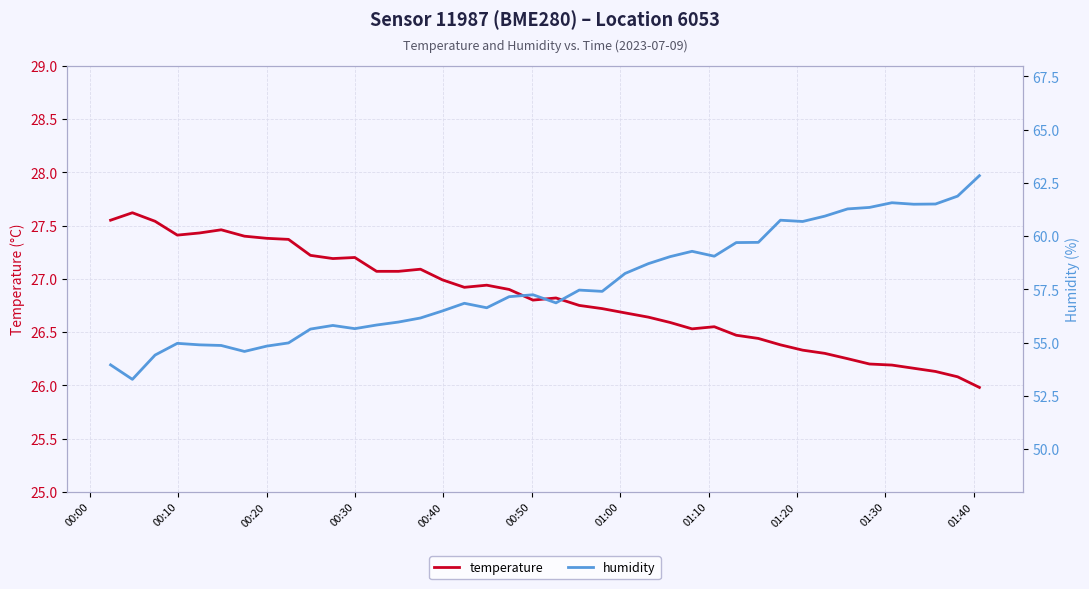

True or false: humidity and temperature cross at least once.

False